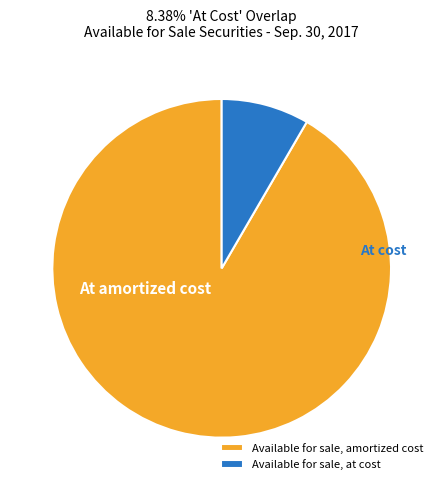

Which has a higher value, Available for sale, at cost or Available for sale, amortized cost?

Available for sale, amortized cost